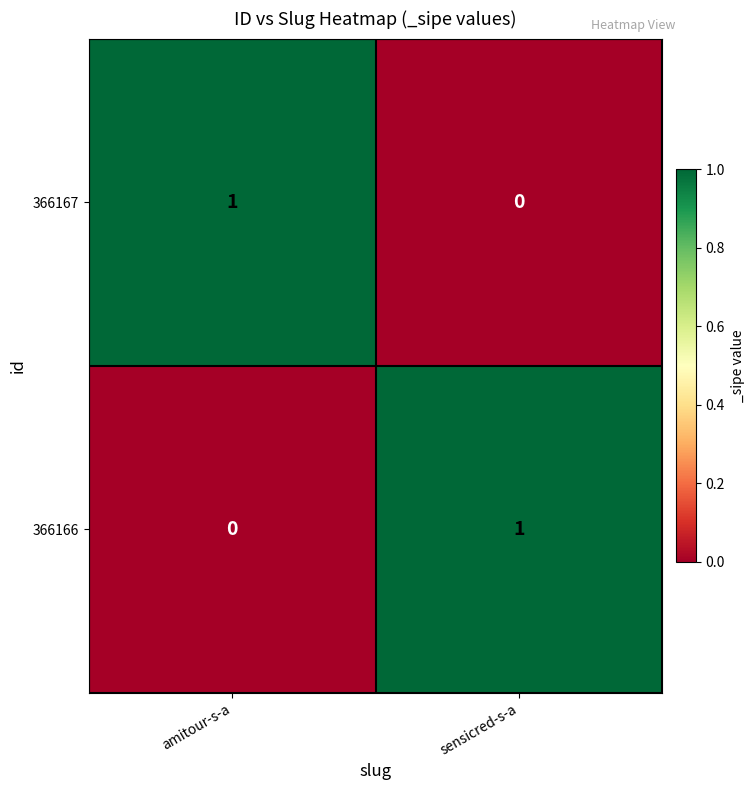

At sensicred-s-a, list the series in order from largest to smallest.

366166, 366167